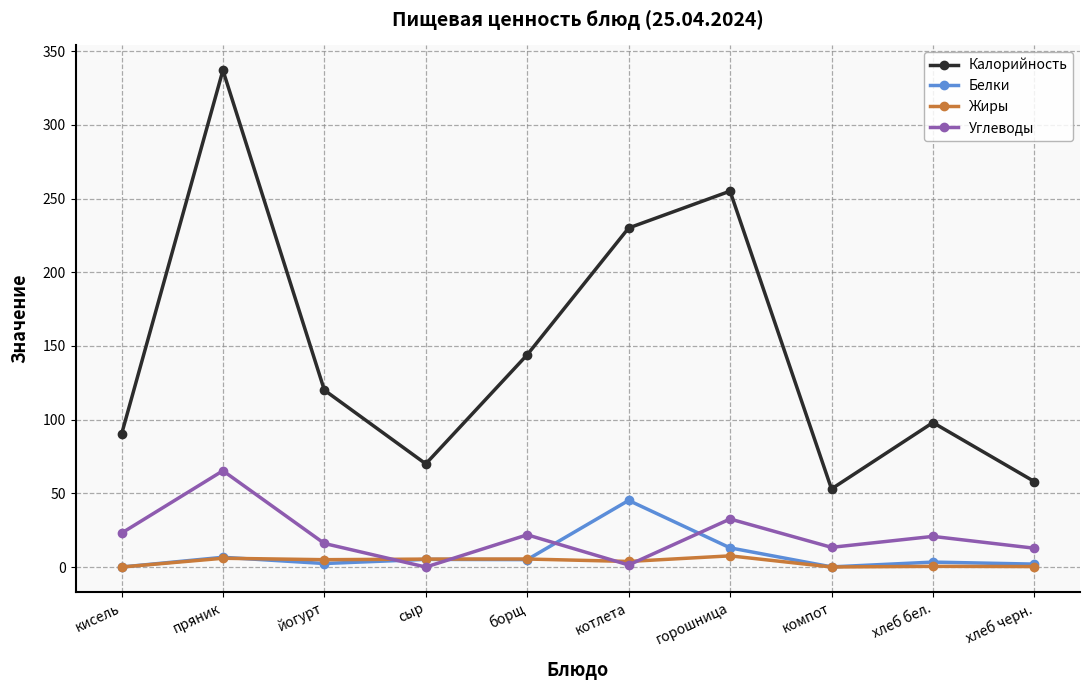

Which series has the widest spread of values?

Калорийность